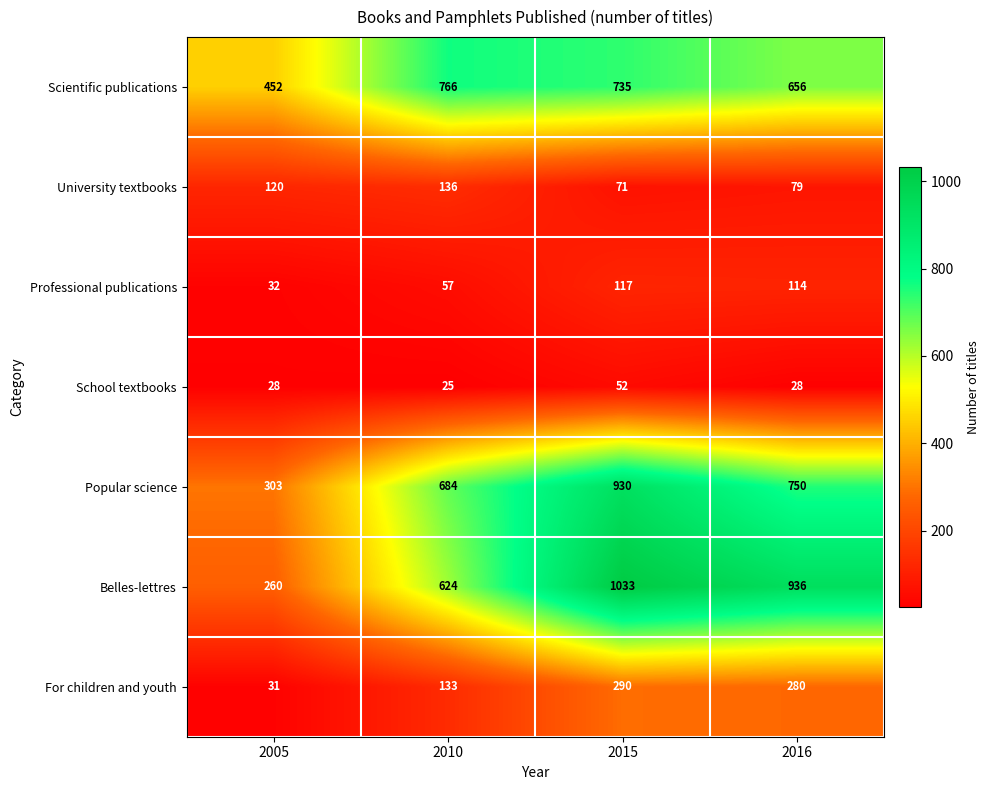

Reading left to right, extract all data points from this chart.

Scientific publications: 452	766	735	656
University textbooks: 120	136	71	79
Professional publications: 32	57	117	114
School textbooks: 28	25	52	28
Popular science: 303	684	930	750
Belles-lettres: 260	624	1033	936
For children and youth: 31	133	290	280